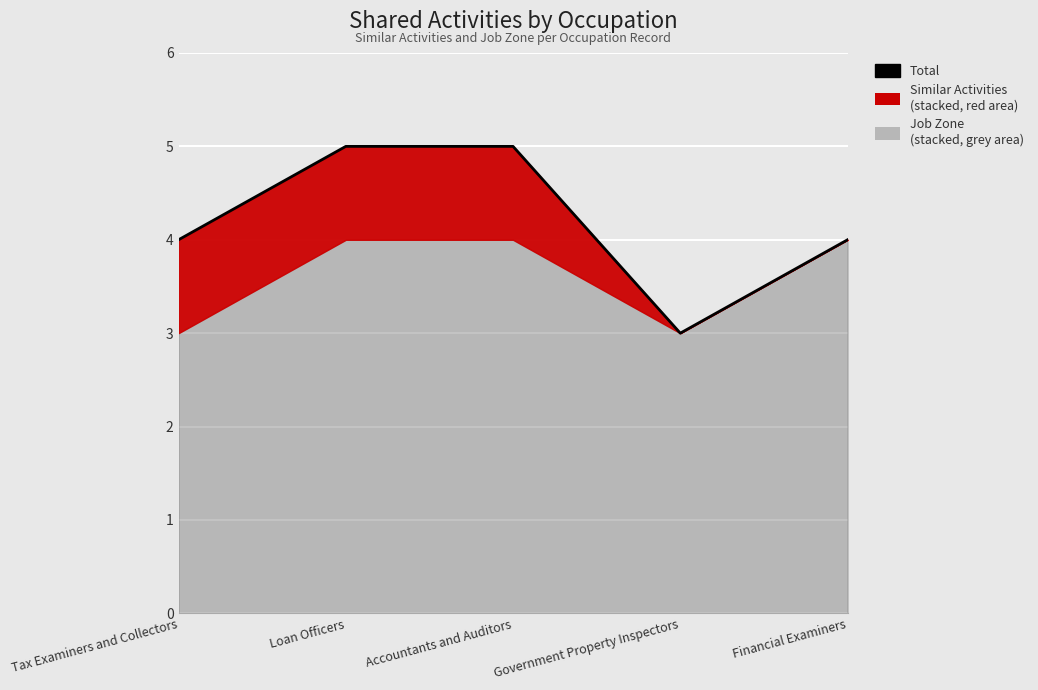

What is the label of the 5th point from the right?

Tax Examiners and Collectors